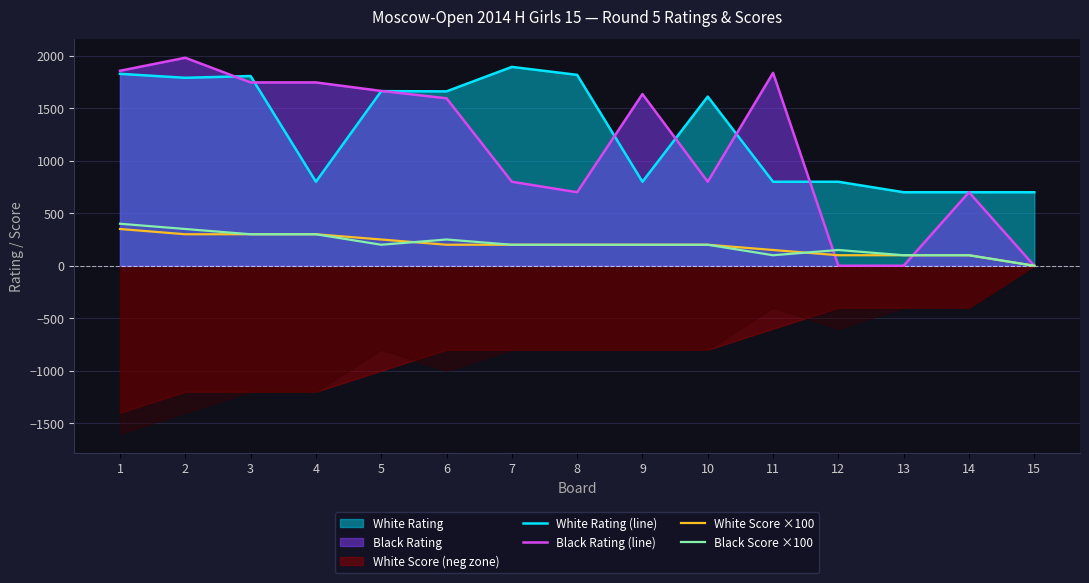

What is the maximum value shown in the chart?

1981